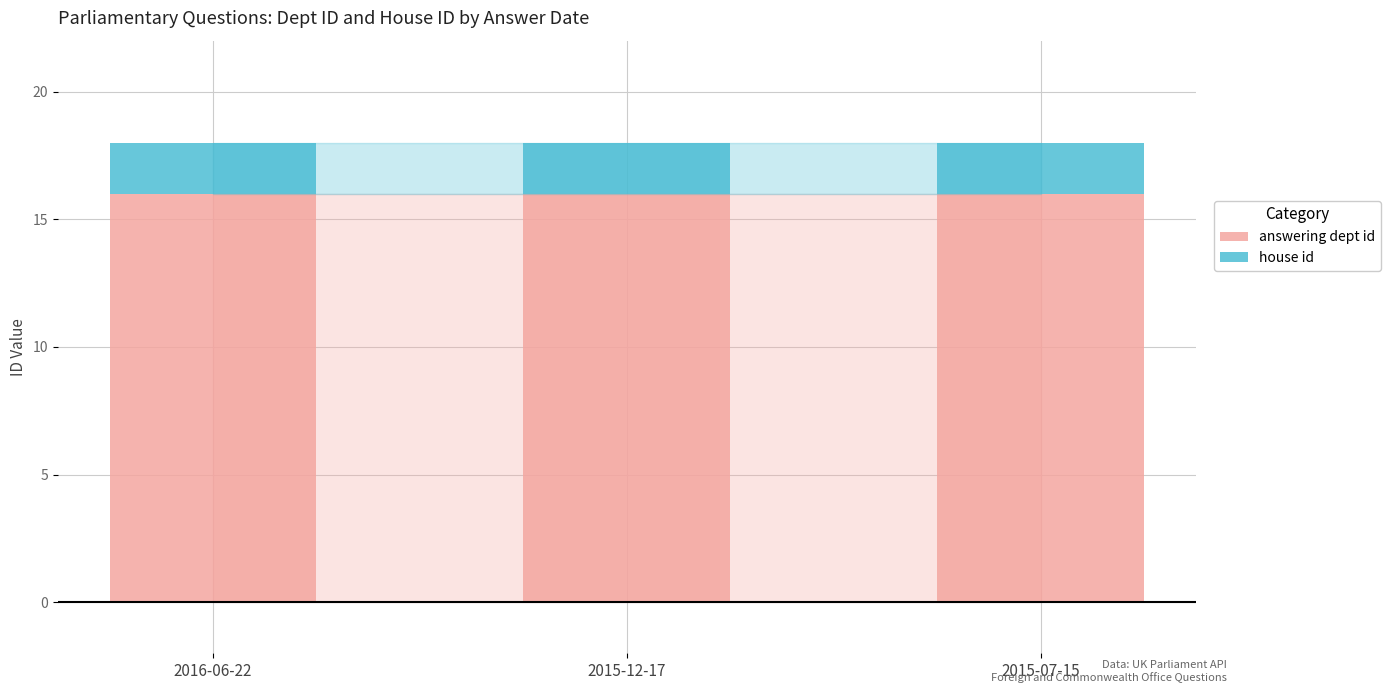

What is the total value across all series at 2015-12-17?

18